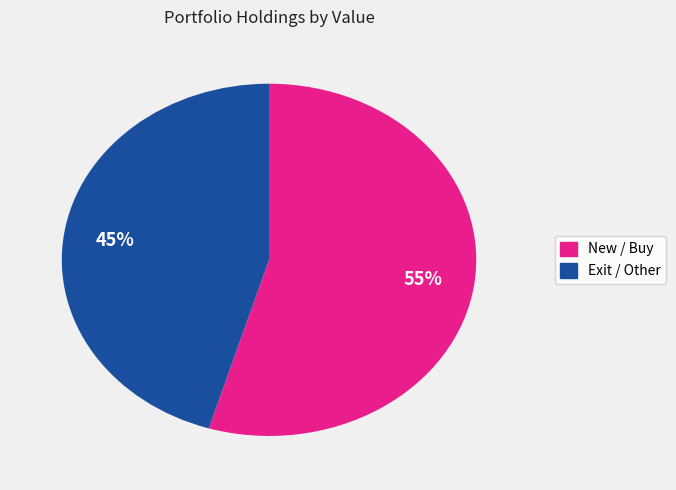

Is there a majority slice in this chart?

Yes